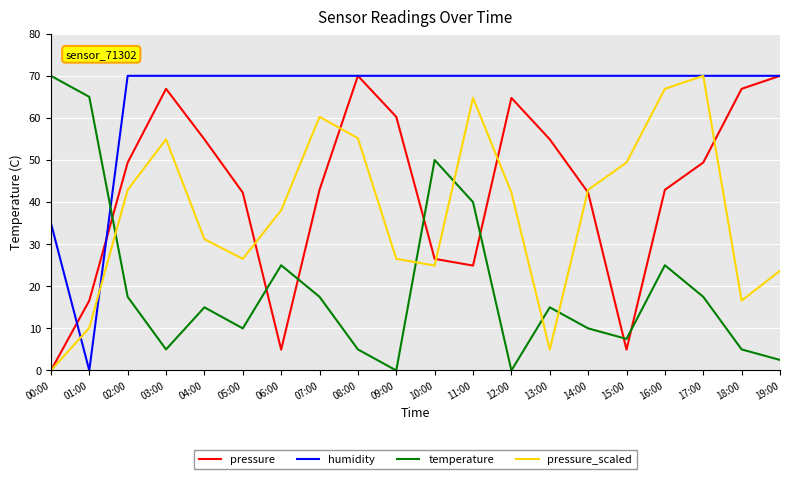

Which series changed the most between 14:00 and 16:00?

pressure_scaled